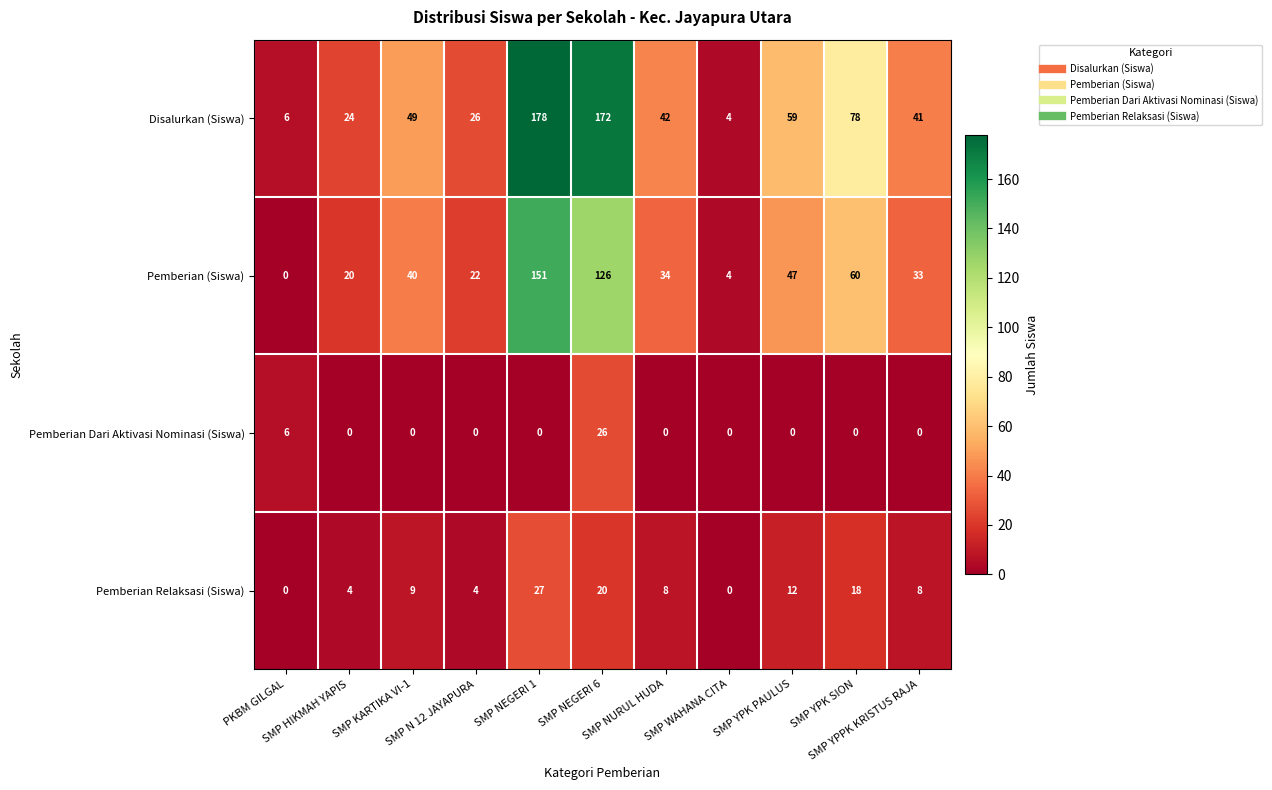

What is the difference between the maximum and minimum values in the Pemberian (Siswa) series?

151